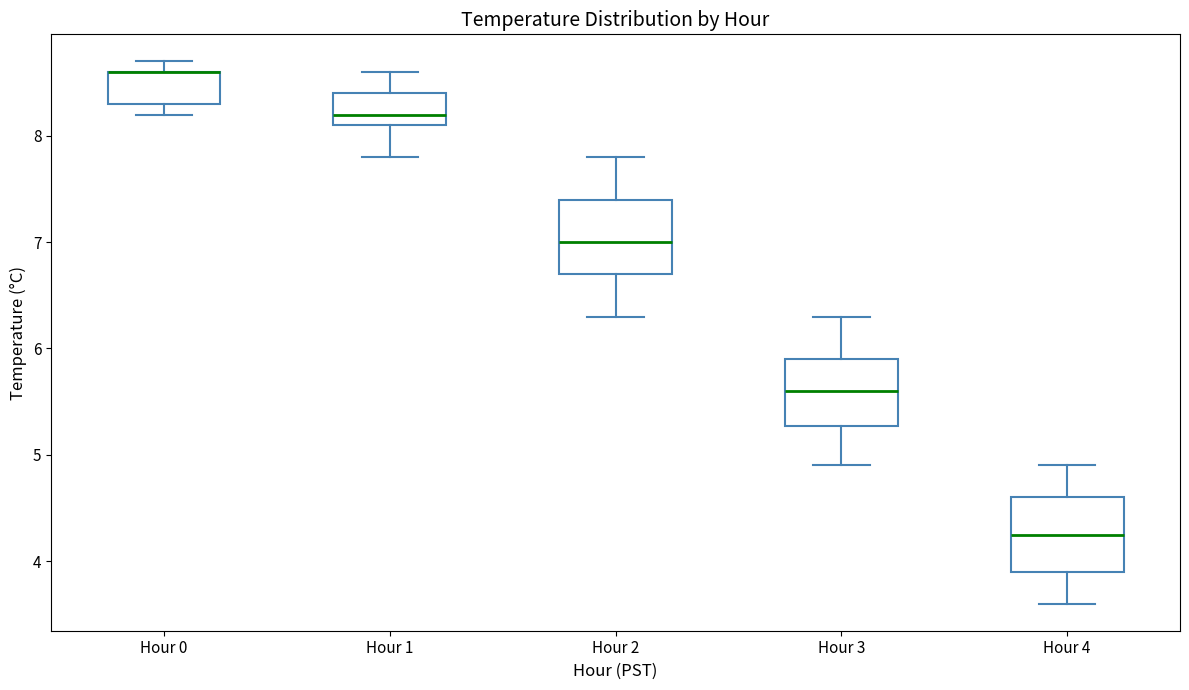

Reading left to right, read every box against the y-axis: the position of its median line, the range the box covers, and the ends of its whiskers. The values are not printed on the chart, so give them approximately, as read against the axis.

Hour 0: median 8.6 (drawn on the box's upper edge), box 8.3 to 8.6, whiskers 8.2 to 8.7
Hour 1: median 8.2, box 8.1 to 8.4, whiskers 7.8 to 8.6
Hour 2: median 7.0, box 6.7 to 7.4, whiskers 6.3 to 7.8
Hour 3: median 5.6, box 5.3 to 5.9, whiskers 4.9 to 6.3
Hour 4: median 4.3, box 3.9 to 4.6, whiskers 3.6 to 4.9